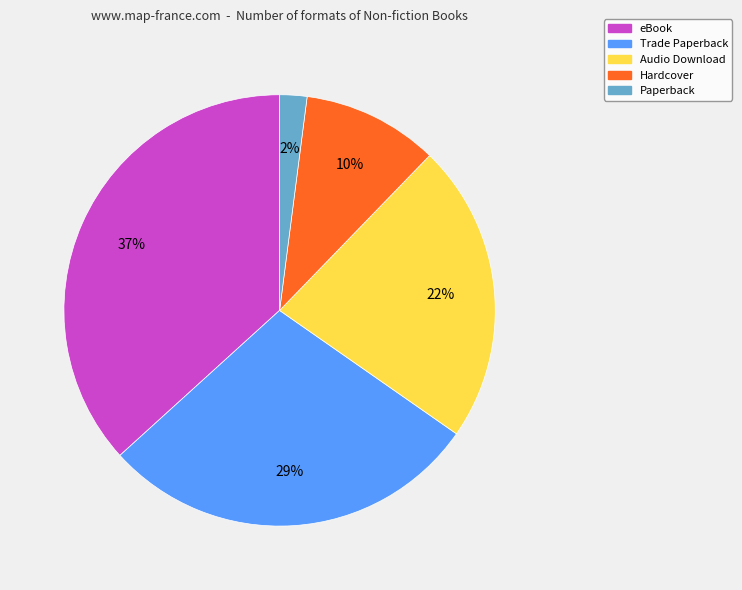

Is the sum of Audio Download and eBook greater than half?

Yes